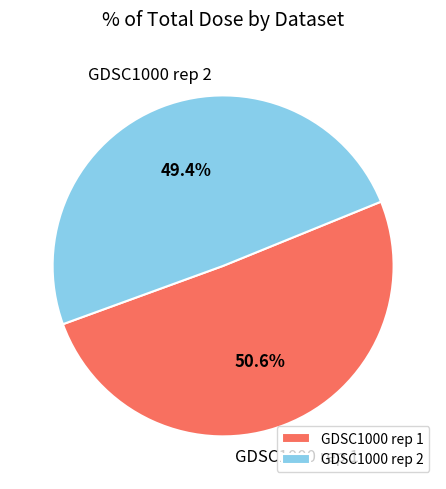

How many slices are in this pie chart?

2